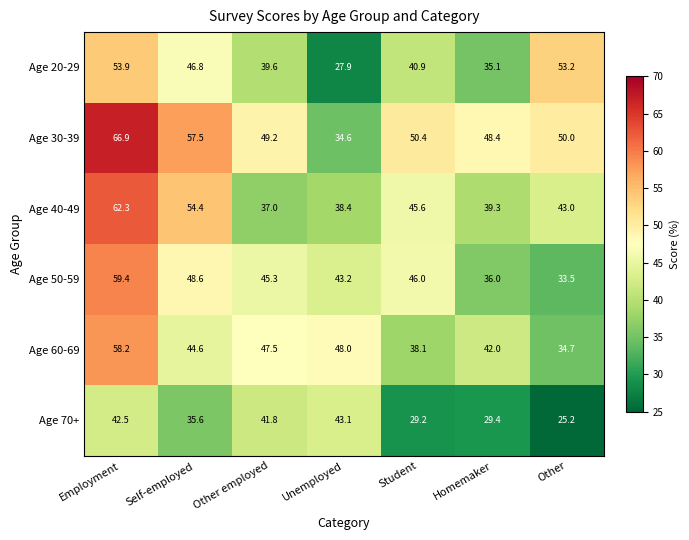

What is the greatest value displayed?

66.9